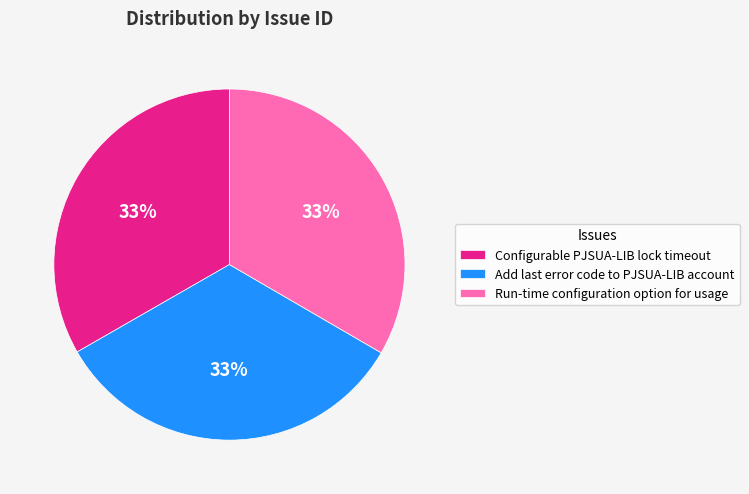

Approximately how many times larger is the value at Configurable PJSUA-LIB lock timeout compared to Run-time configuration option for usage?

1.0